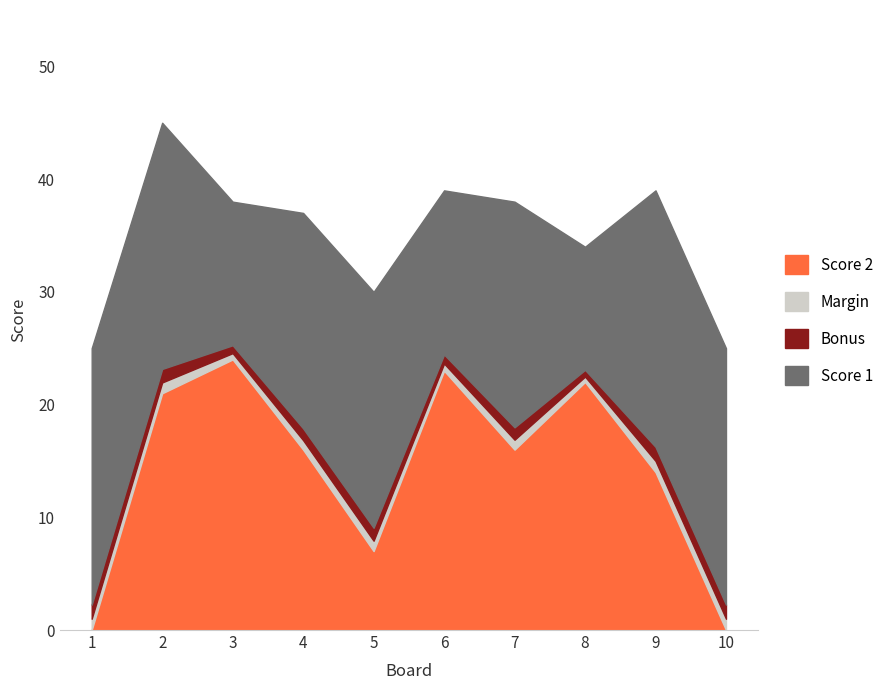

What is the value of the Score 2 point at the 6th from the left?

23